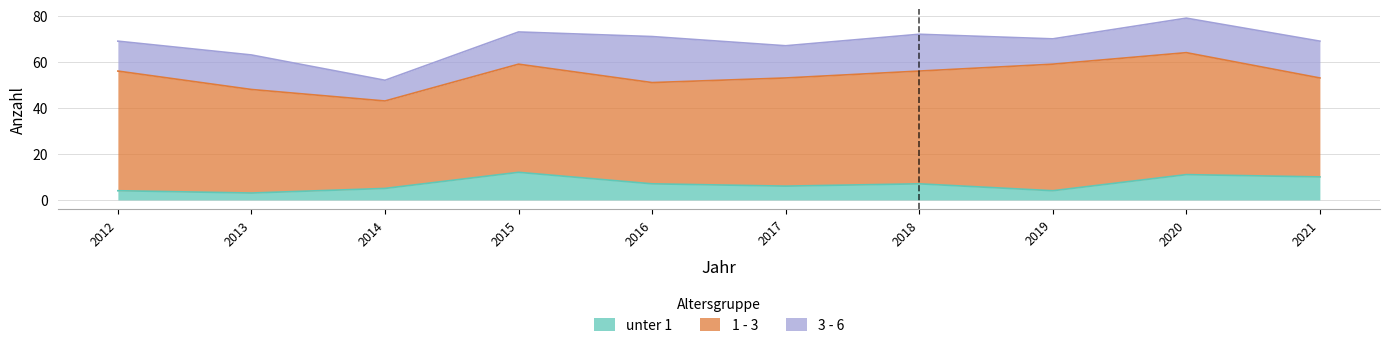

How many distinct data groups are displayed?

3